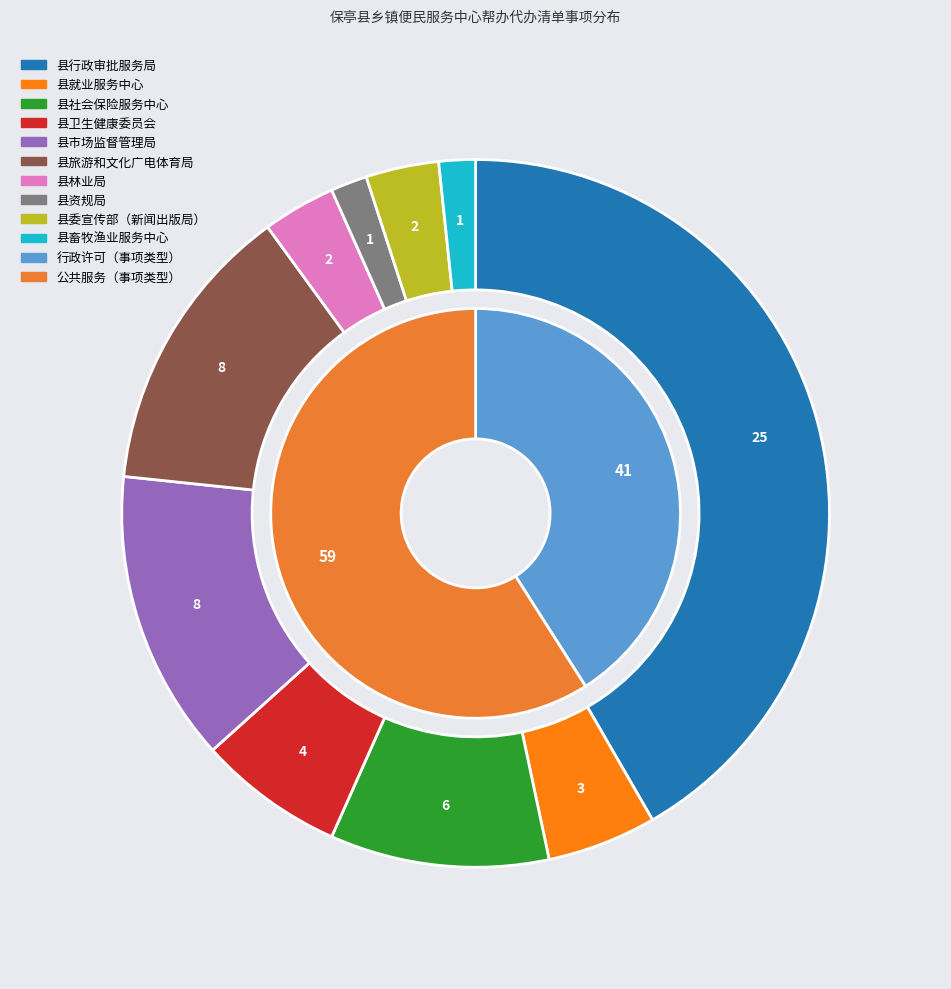

What is the largest slice in the pie chart?

公共服务